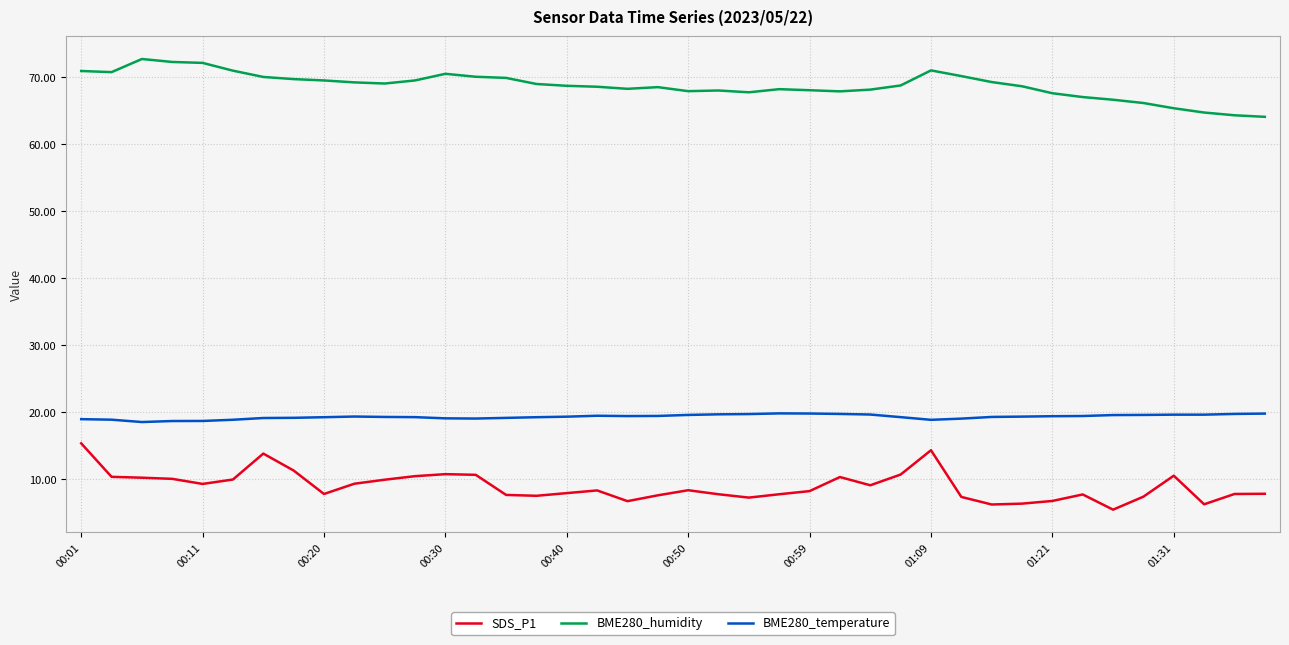

How many categories are shown in the chart?

40